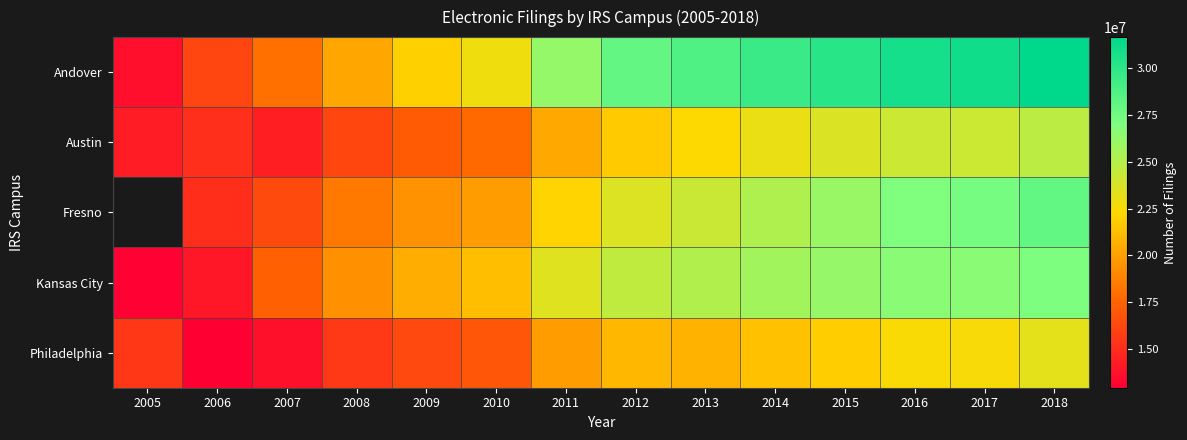

What is the difference between the maximum and minimum values in the Andover series?

18028597.0